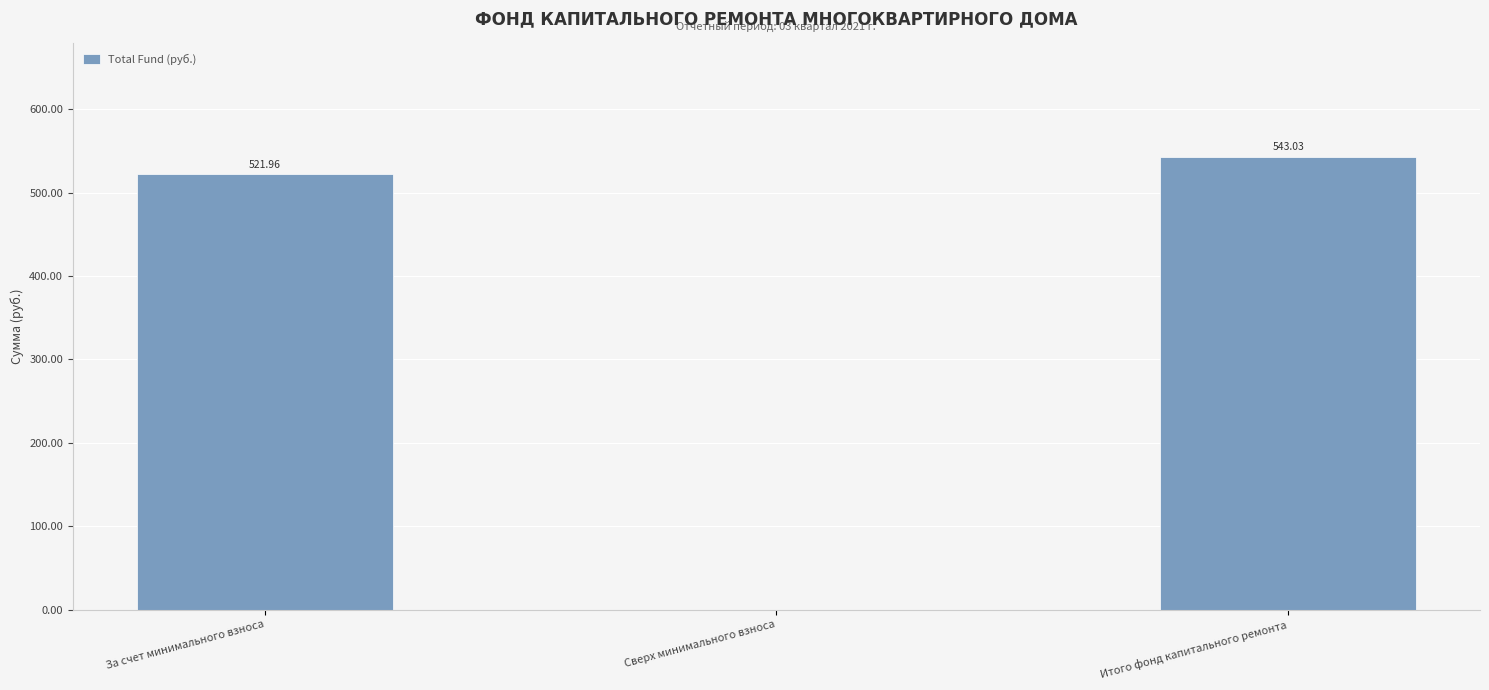

How many data points does each series have?

3